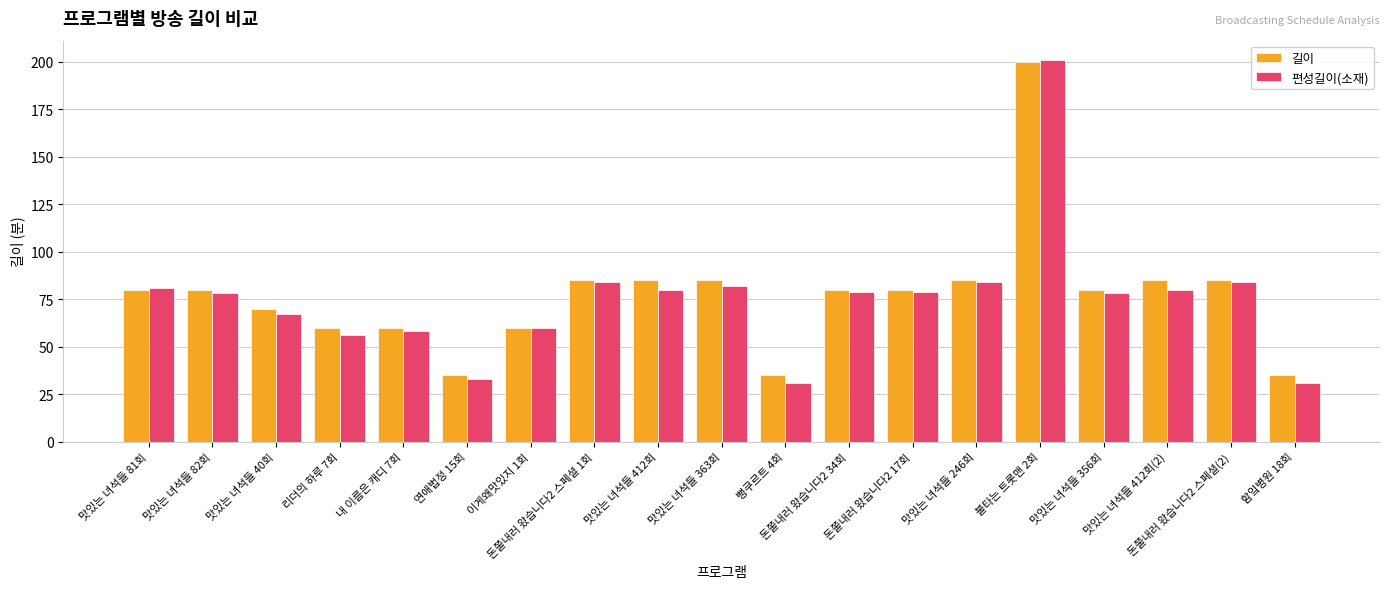

True or false: 길이 has a value of 52 at 연애법정 15회.

False